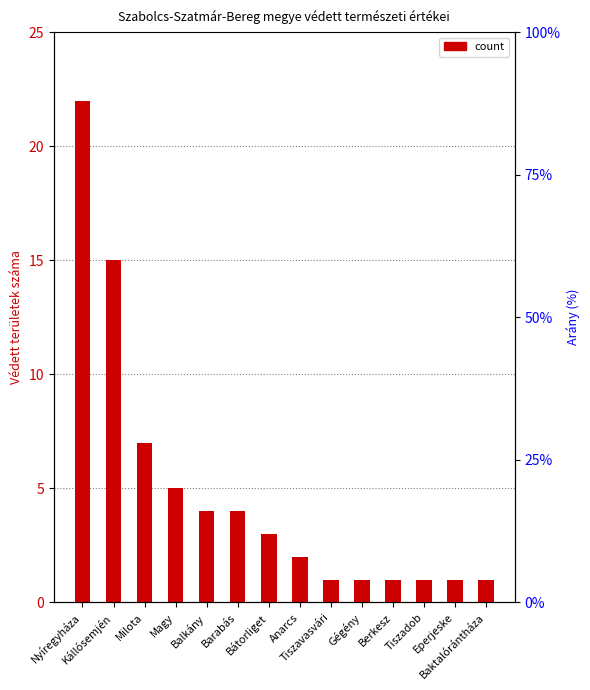

List the labels in order of value, smallest first.

Tiszavasvári, Gégény, Berkesz, Tiszadob, Eperjeske, Baktalórántháza, Anarcs, Bátorliget, Balkány, Barabás, Magy, Milota, Kállósemjén, Nyíregyháza